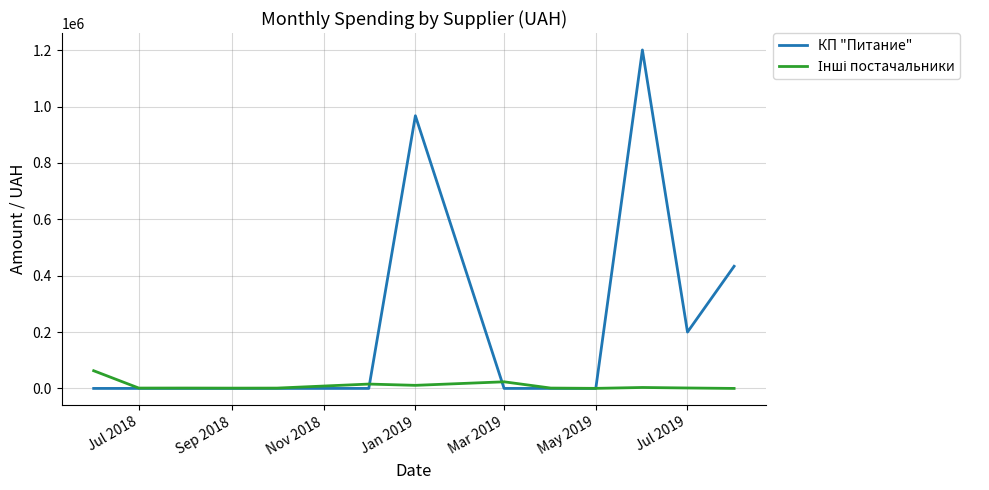

How many values in the КП "Питание" series exceed 0?

4